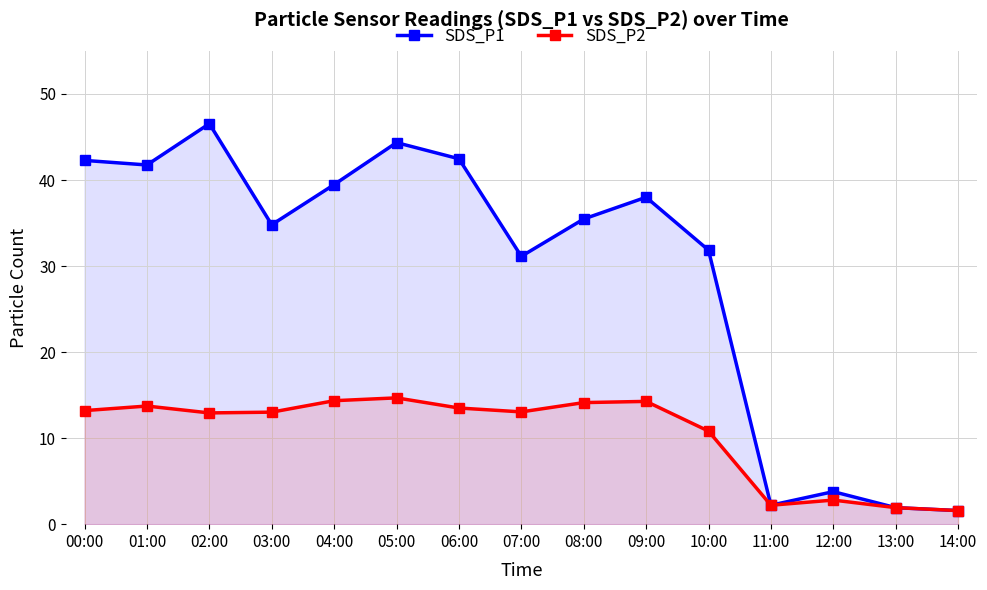

Which series has the widest spread of values?

SDS_P1